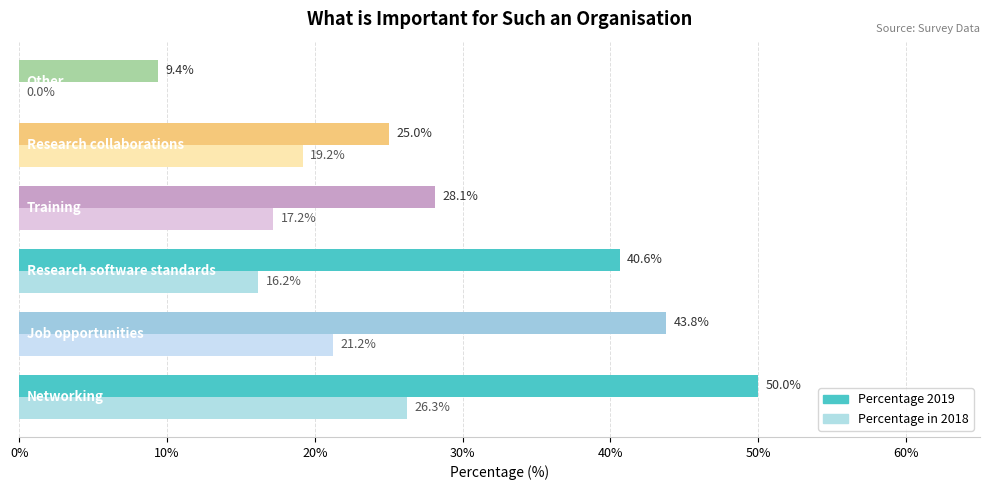

Which series has the largest total across all categories?

Percentage 2019